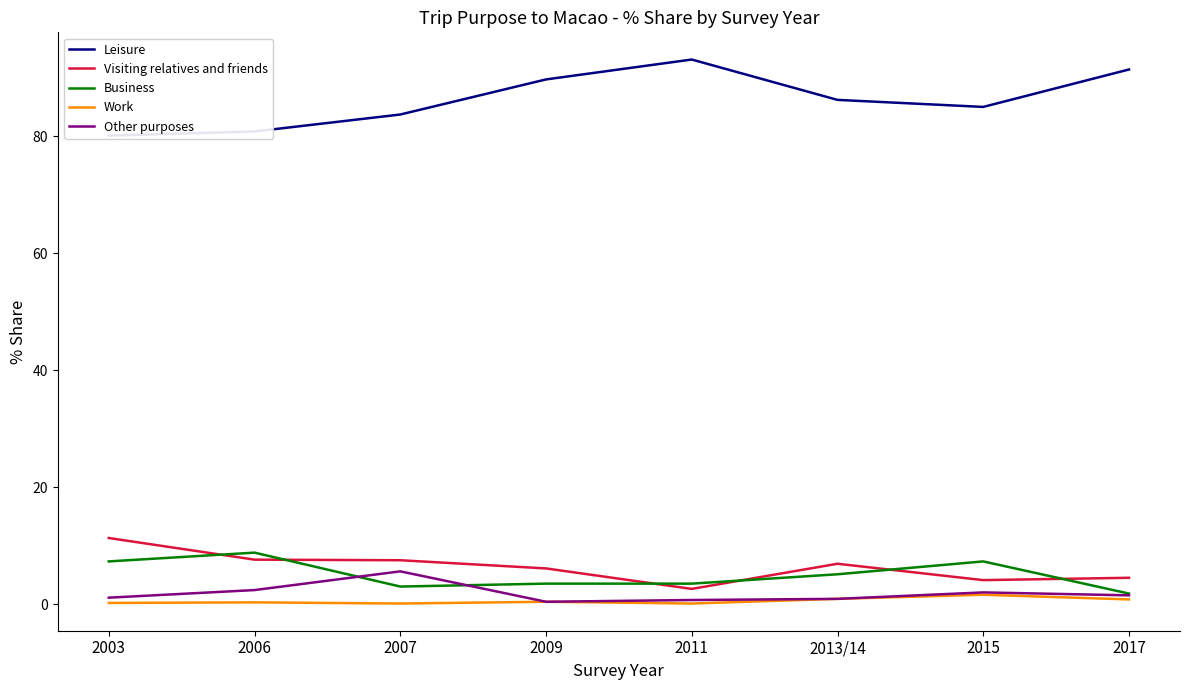

True or false: Work and Leisure intersect in this chart.

False